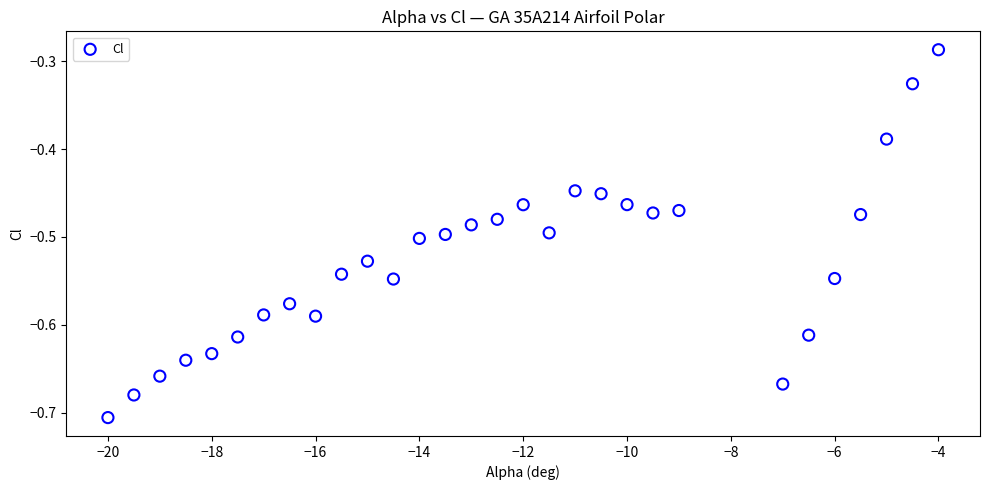

What is the range of X values (max minus min)?

16.0